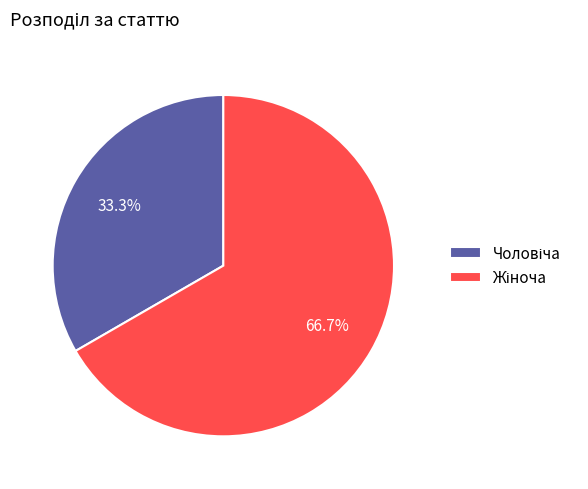

Does any single category account for the majority?

Yes